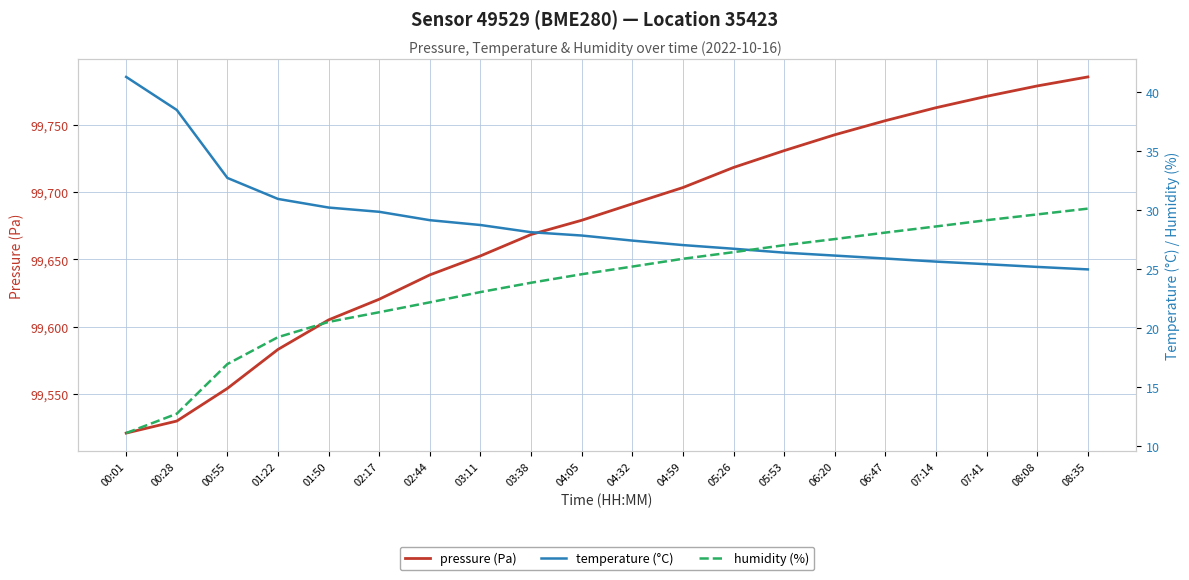

Which series has the largest range (max minus min)?

pressure (Pa)